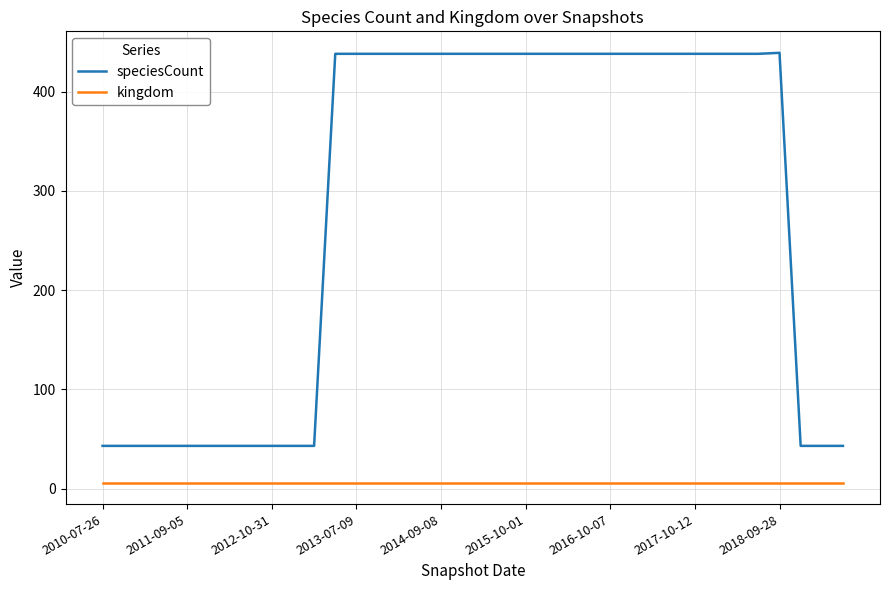

Which series has the widest spread of values?

speciesCount